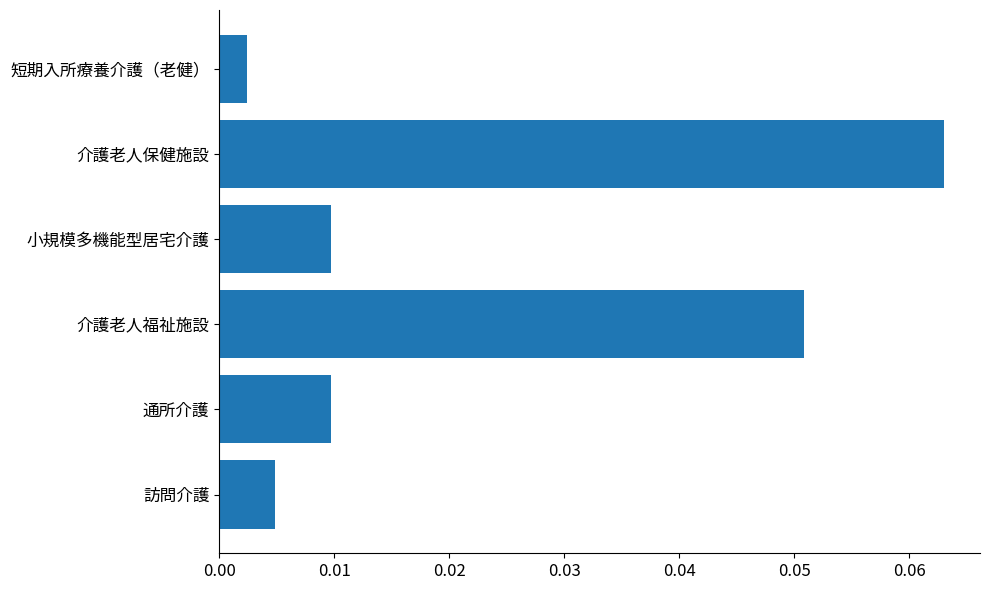

Where is the data nearest to the value 0?

短期入所療養介護（老健）